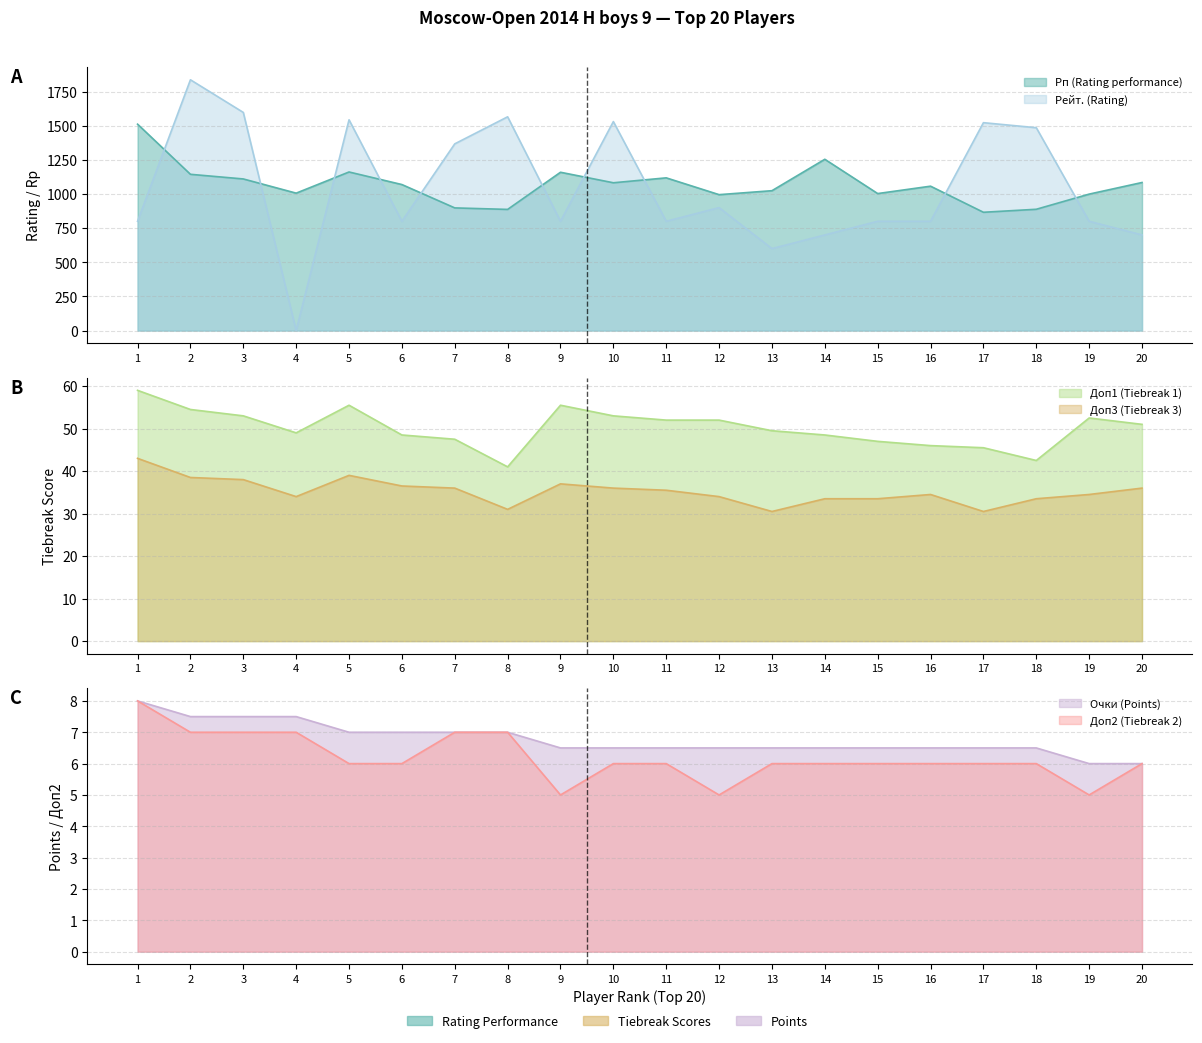

At 2, list the series in order from smallest to largest.

Доп2 (Tiebreak 2), Очки (Points), Доп3 (Tiebreak 3), Доп1 (Tiebreak 1), Рп (Rating performance), Рейт. (Rating)